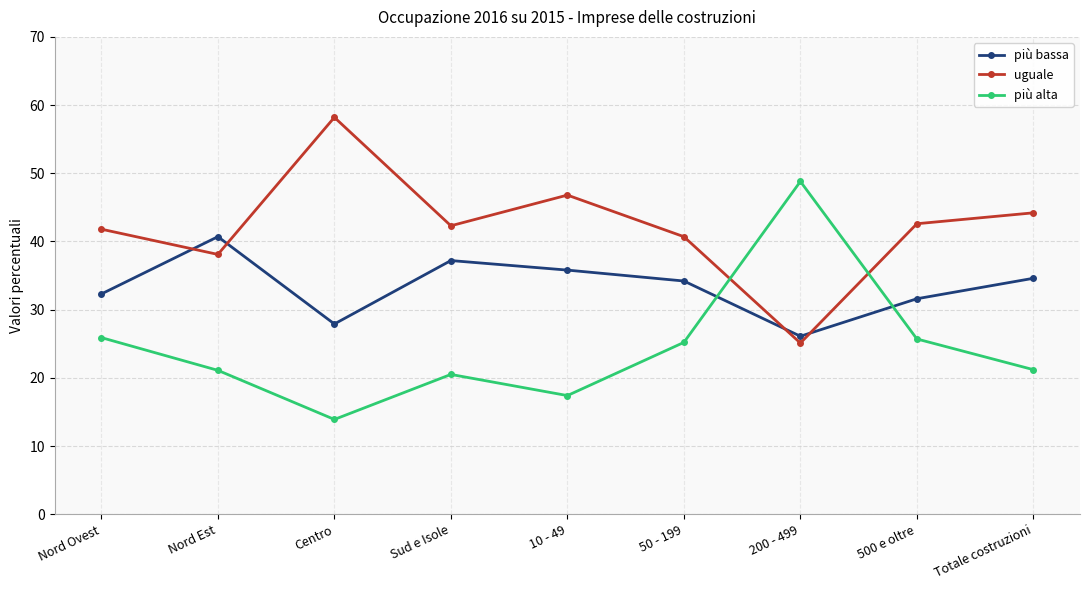

What is the lowest value of the più alta series?

13.9